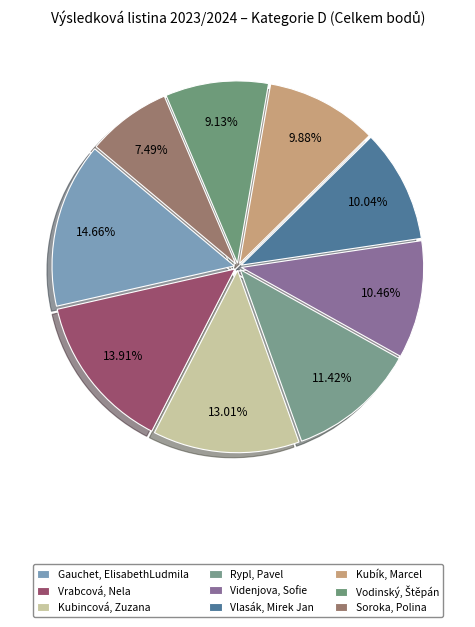

Combined, do Soroka, Polina and Vrabcová, Nela account for over 50%?

No